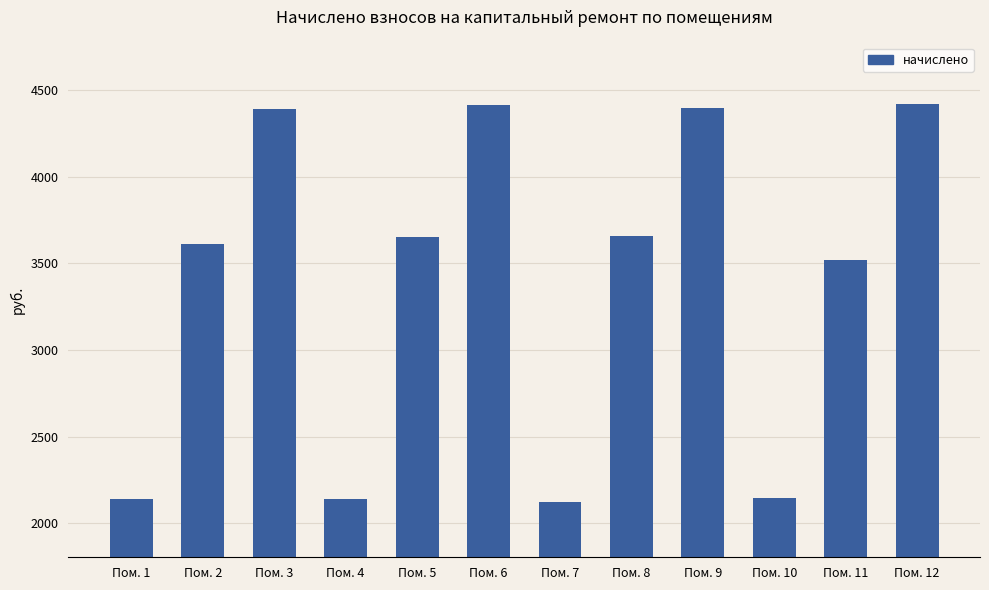

What is the value of the 7th bar from the left?

2123.8